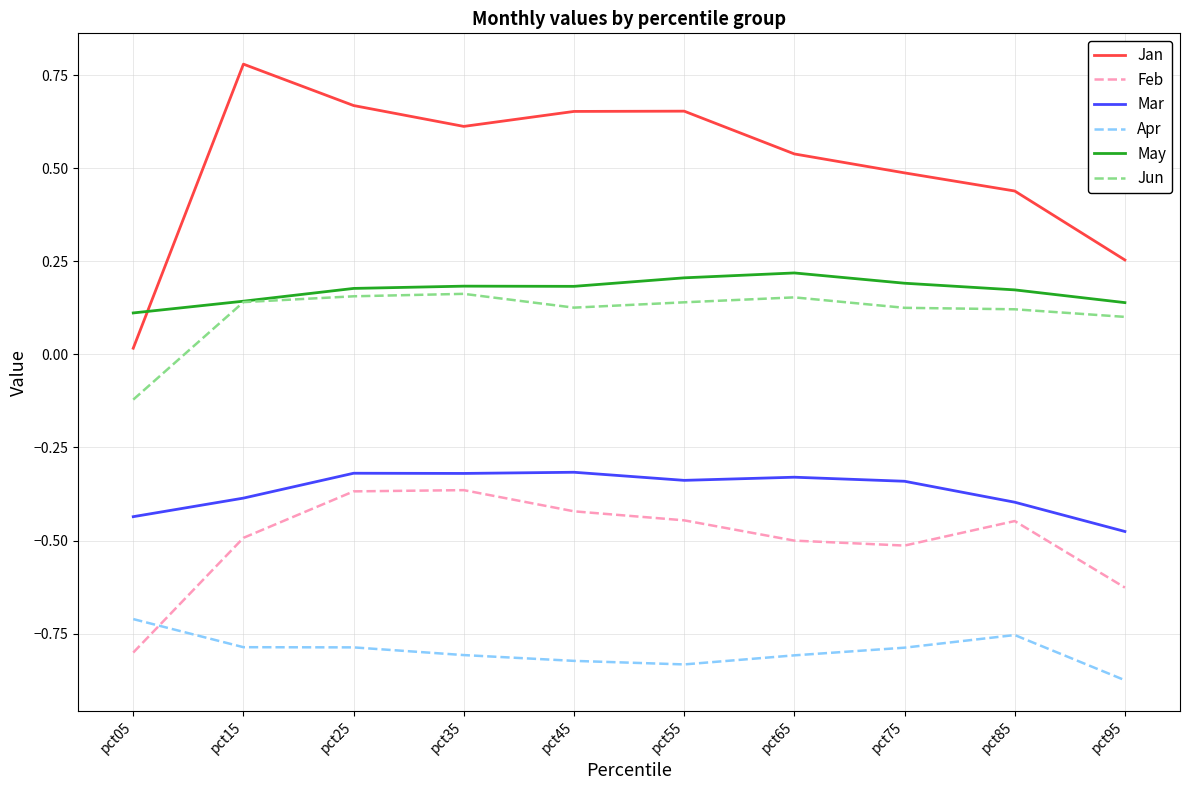

In Mar, how many points are higher than both neighbors (excluding endpoints)?

3